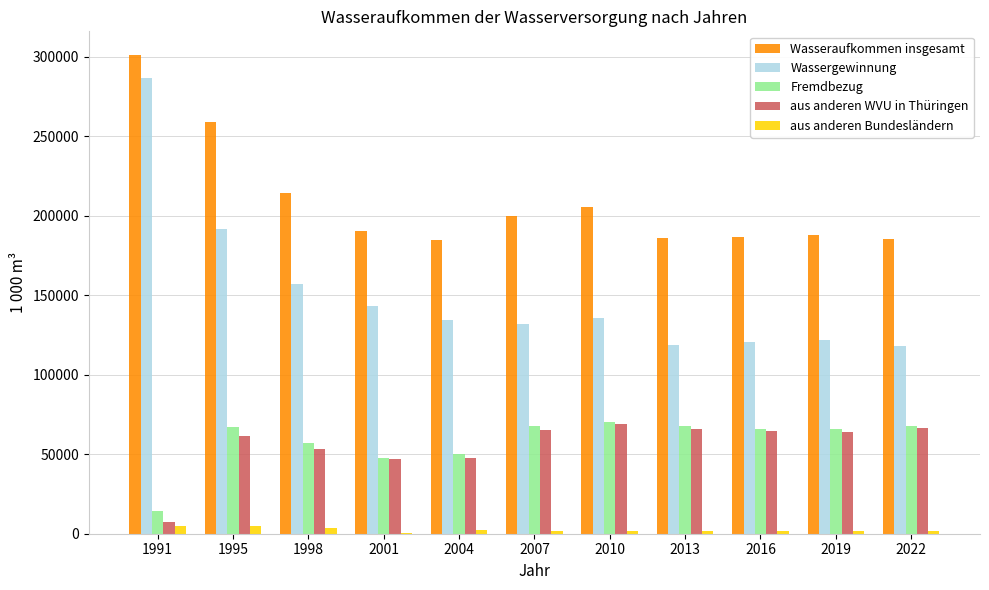

At which category does the chart reach its peak across all series?

1991